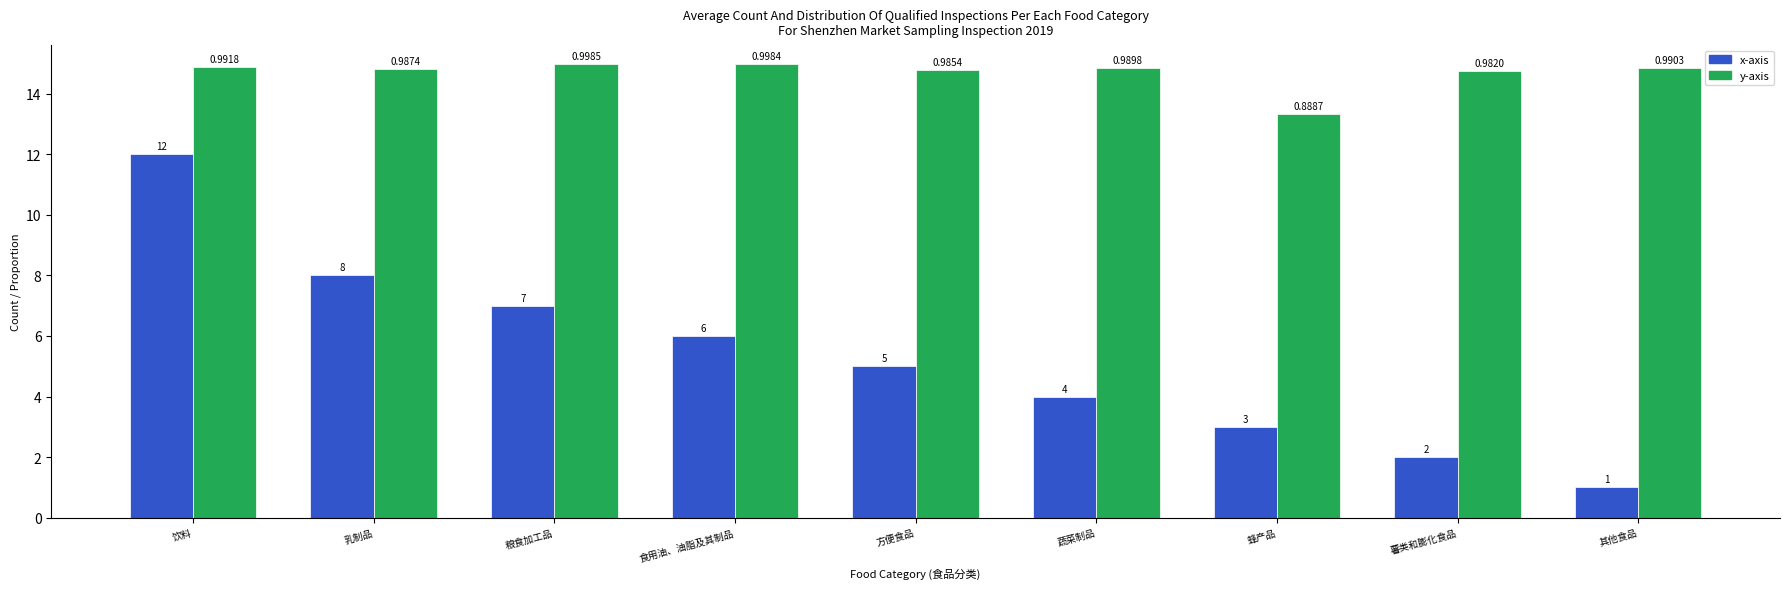

What is the difference between the highest and lowest values at 蔬菜制品?

10.8